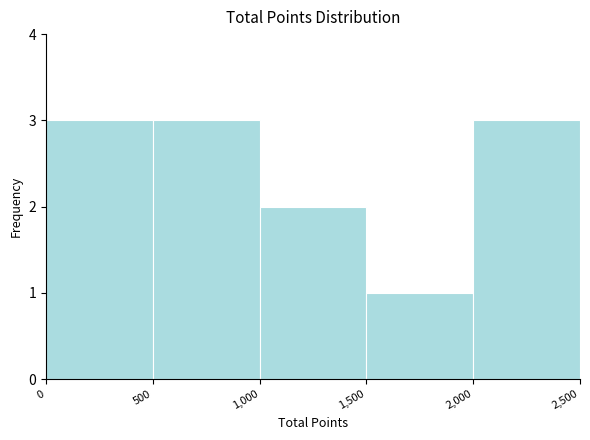

Reading left to right, transcribe this chart: for each bar, give the range it covers on the x-axis and its height. The values are not printed on the chart, so give them approximately, as read against the axis.

0 to 500: 3
500 to 1,000: 3
1,000 to 1,500: 2
1,500 to 2,000: 1
2,000 to 2,500: 3